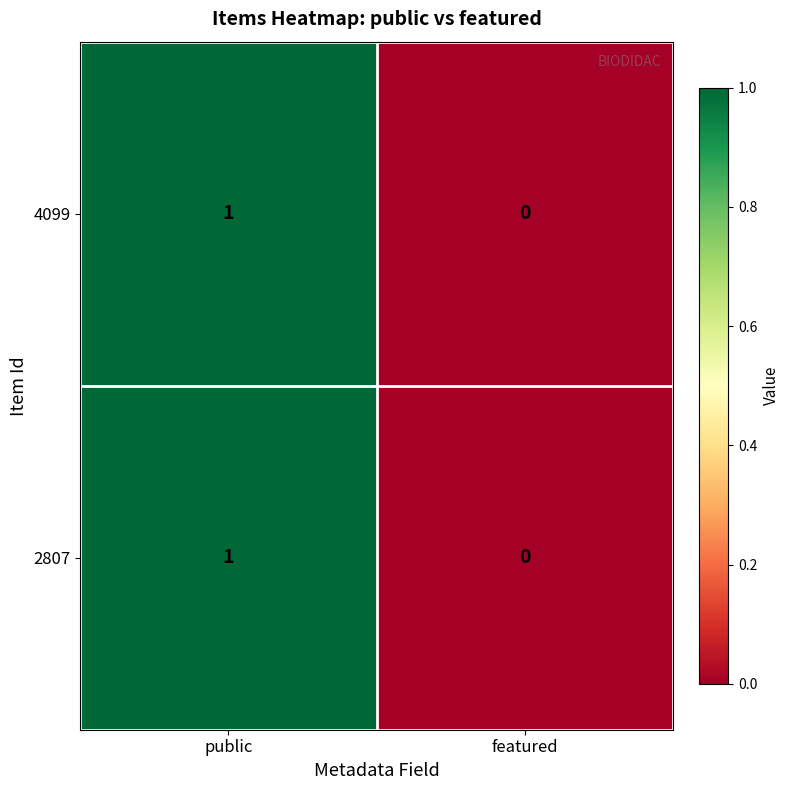

What is the maximum value shown in the chart?

1